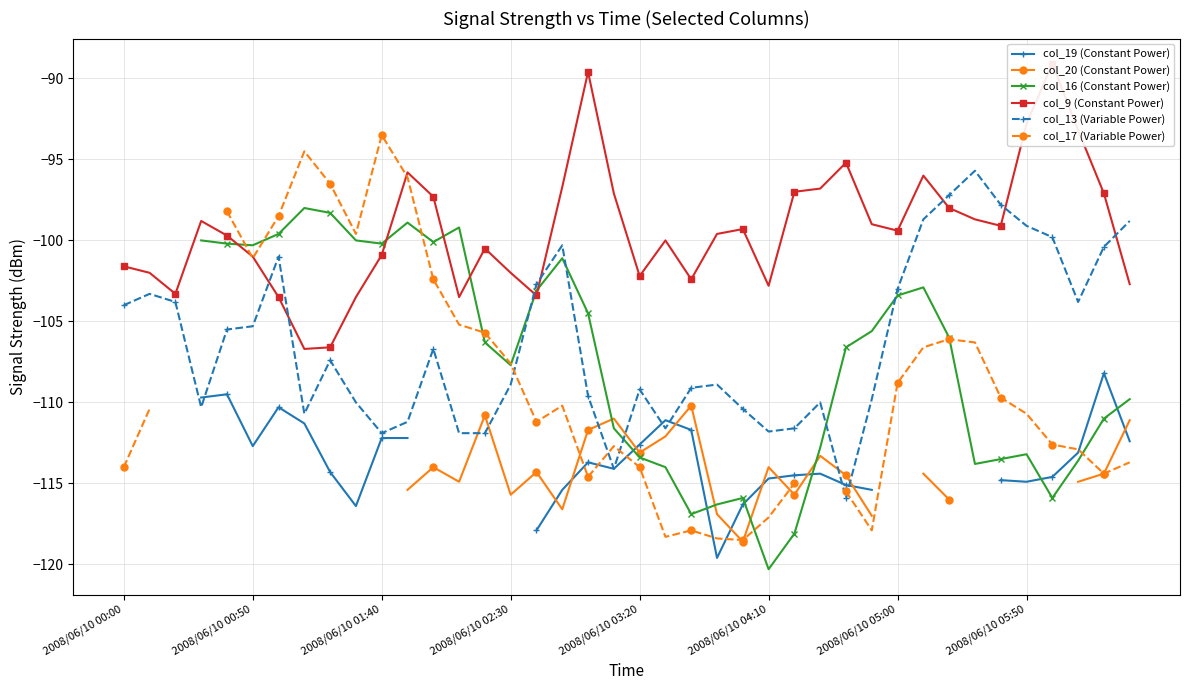

How many values in the col_17 (Variable Power) series exceed -110?

17